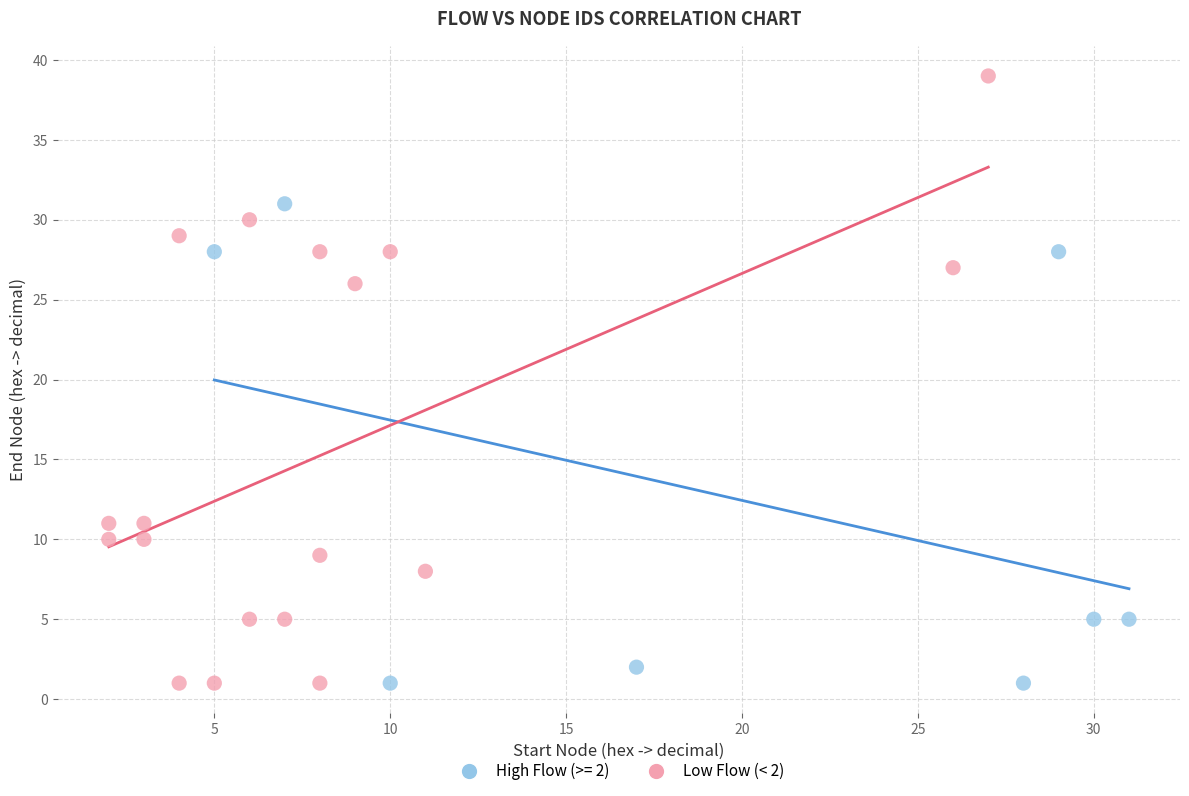

Which series has the largest Y range (max minus min)?

Low Flow (< 2)